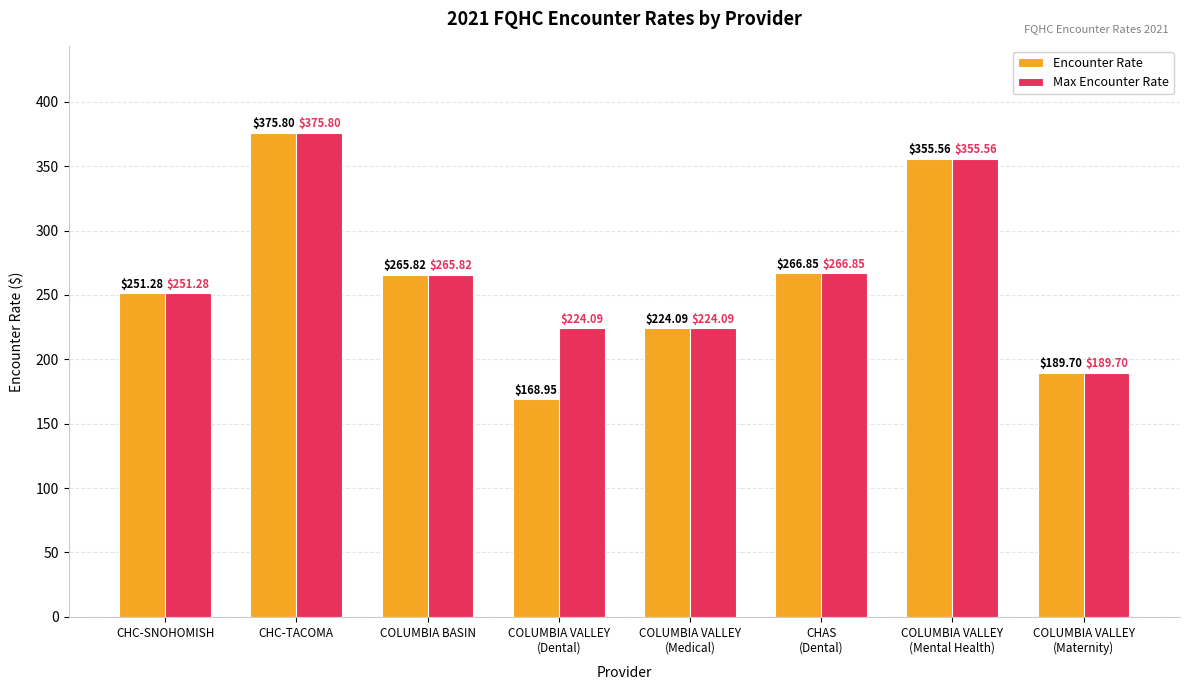

What are all the series names shown in the legend?

Encounter Rate, Max Encounter Rate